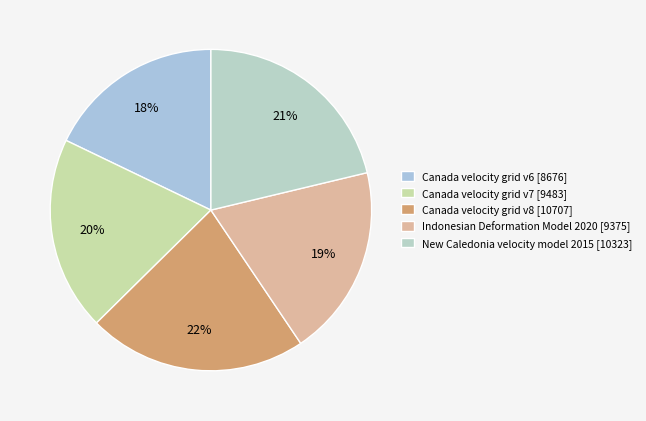

To the nearest percent, what percentage of the pie is Canada velocity grid v6?

18%